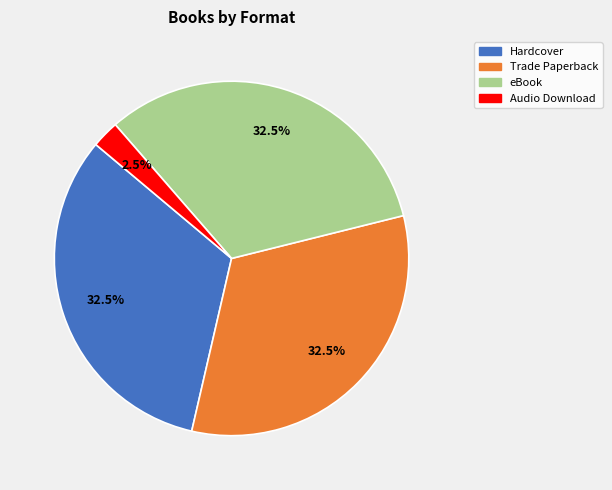

Between eBook and Audio Download, which is larger?

eBook